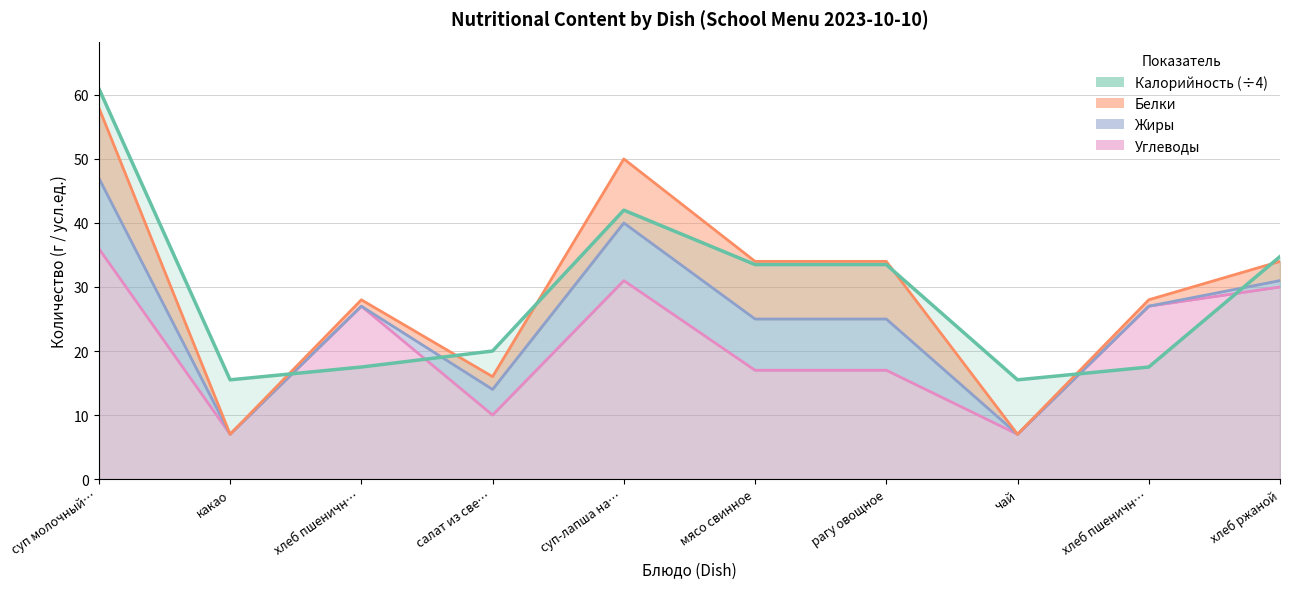

What is the highest value of the Калорийность series?

61.0